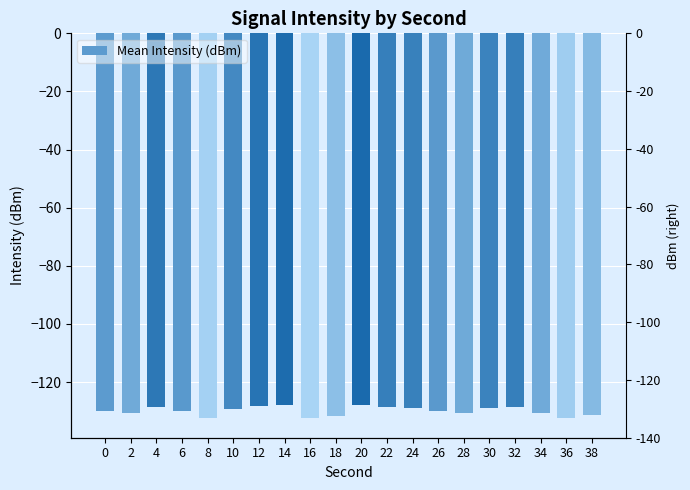

Which label corresponds to the largest value in the chart?

20